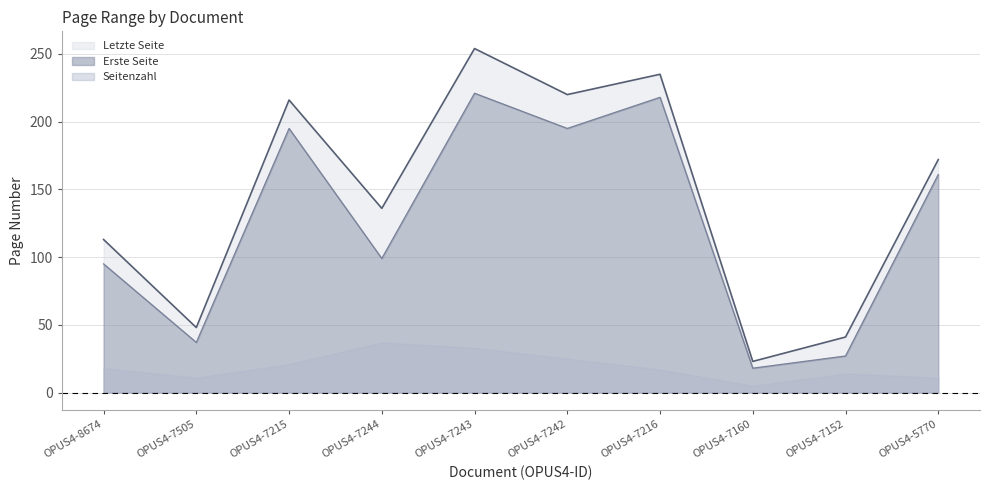

What is the sum of the Erste Seite values at OPUS4-7216 and OPUS4-7160?

236